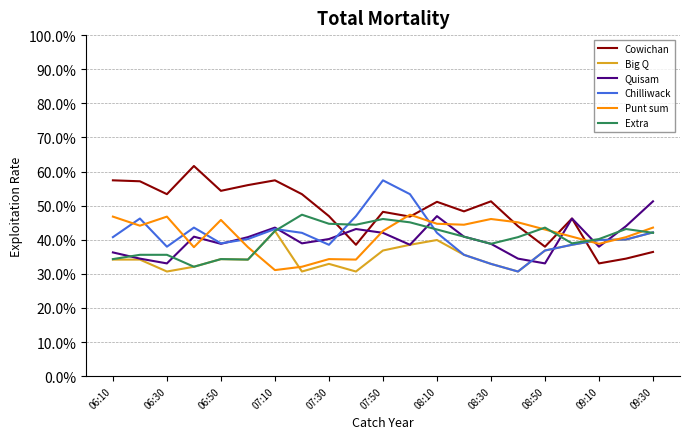

How many interior local valleys does the Punt sum series have?

6